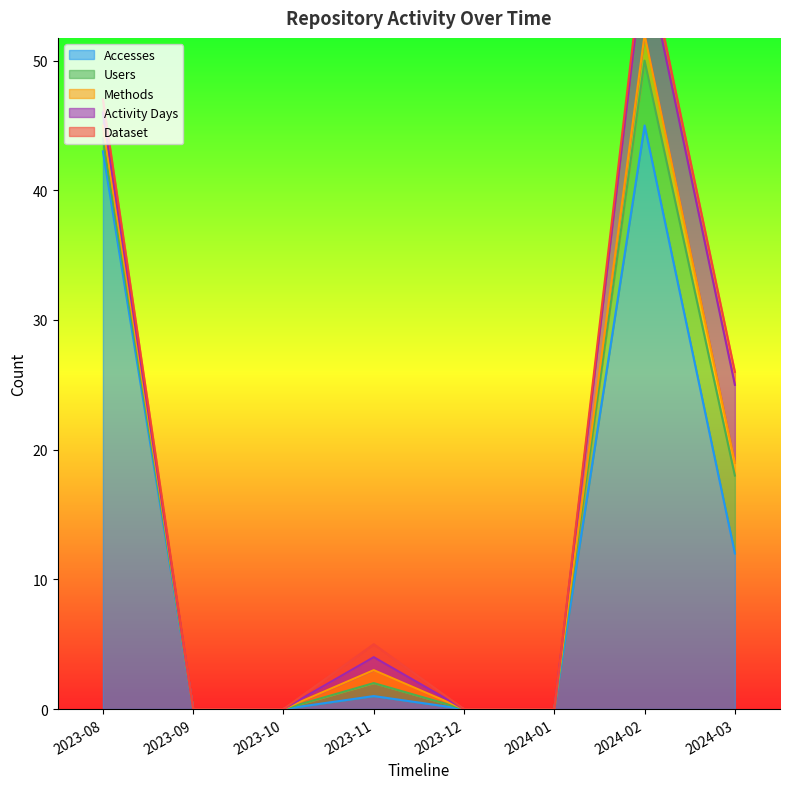

The value of Accesses at 2023-12 is 0. True or false?

True